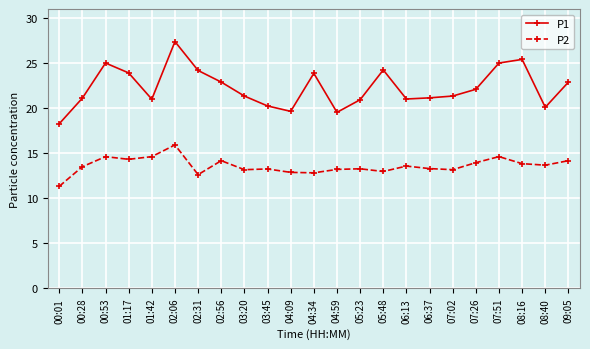

How many data points does each series have?

23